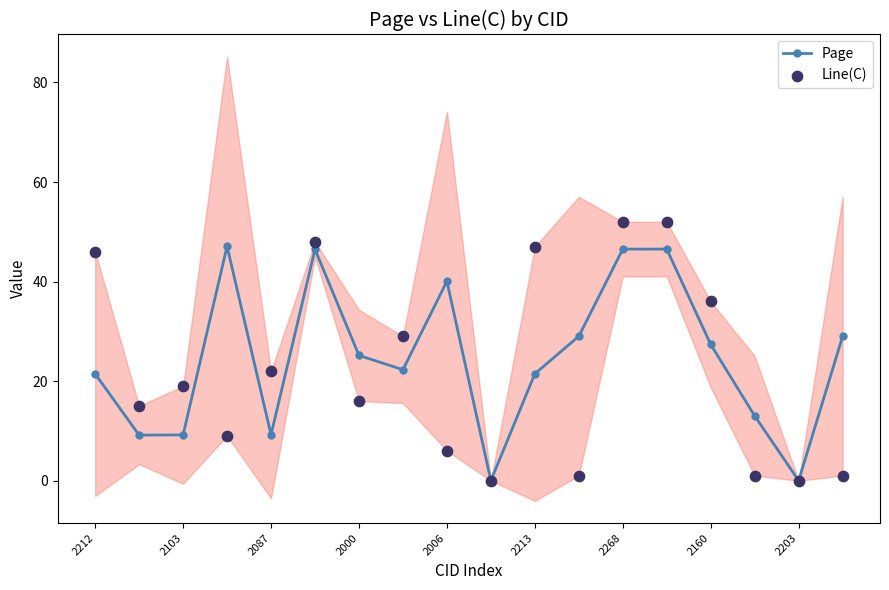

Which series has the largest total across all categories?

Page